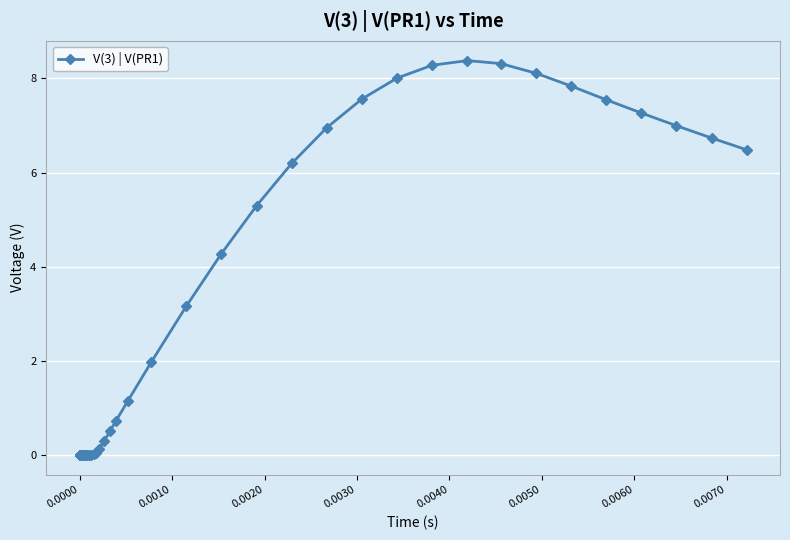

What is the greatest value displayed?

8.4